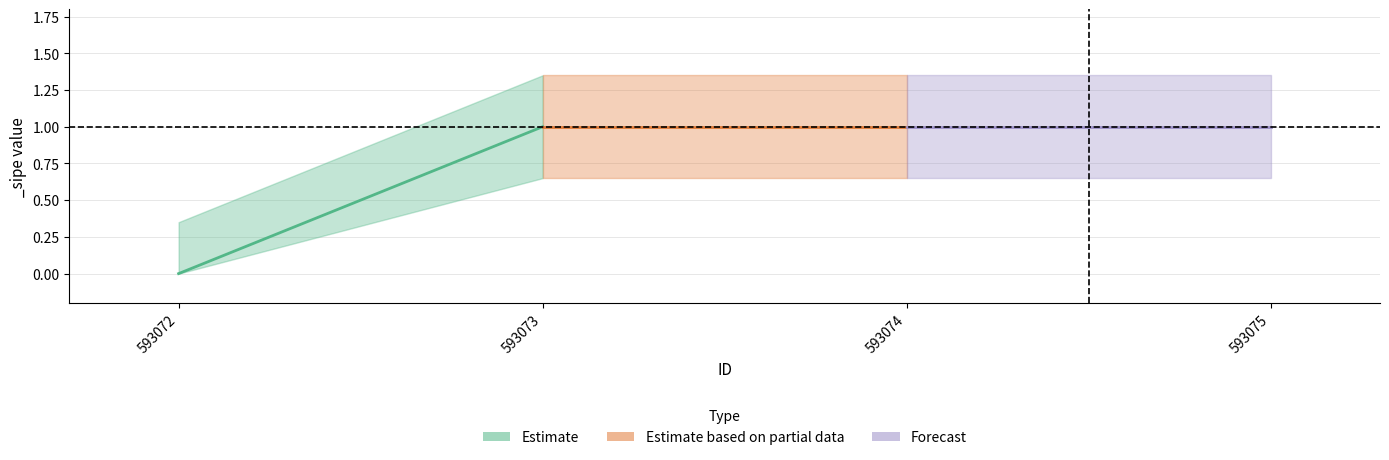

Does the chart have visible grid lines?

Yes